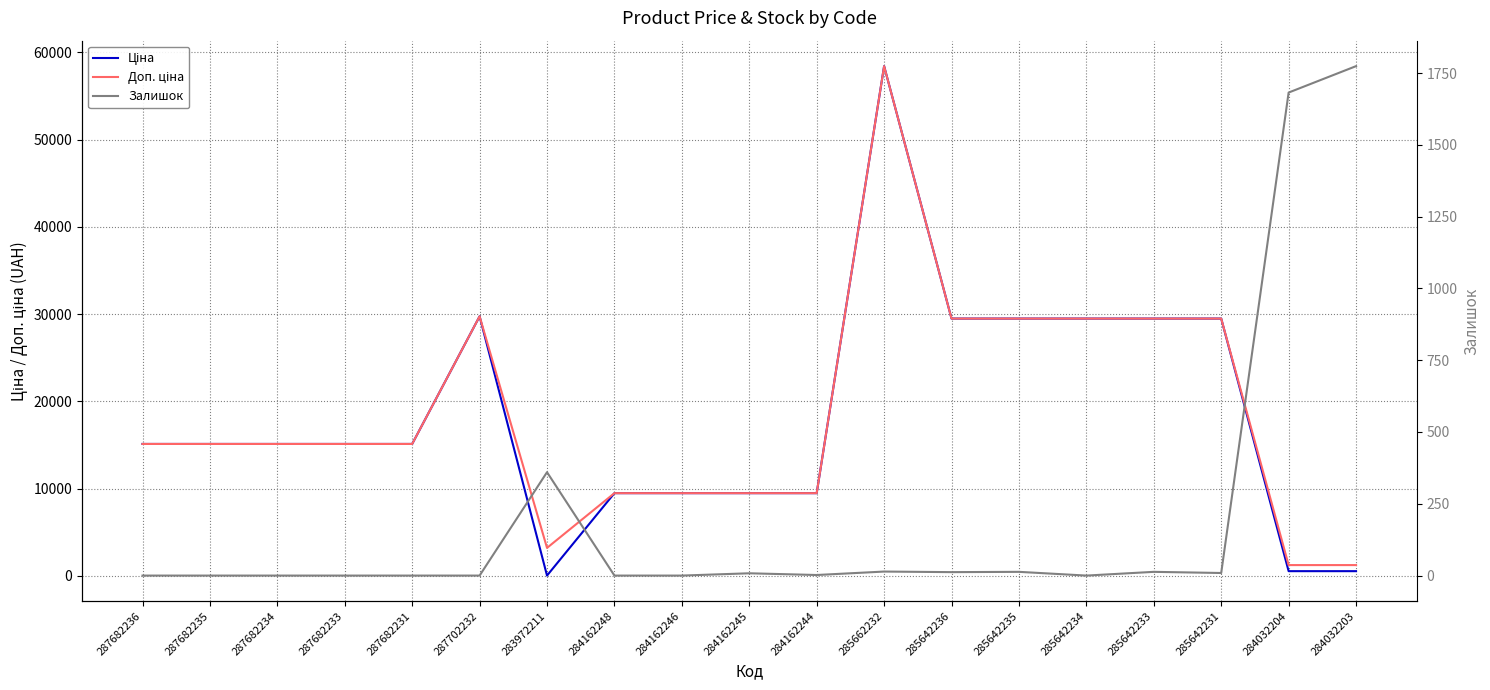

Does the chart display data point markers on the line(s)?

No